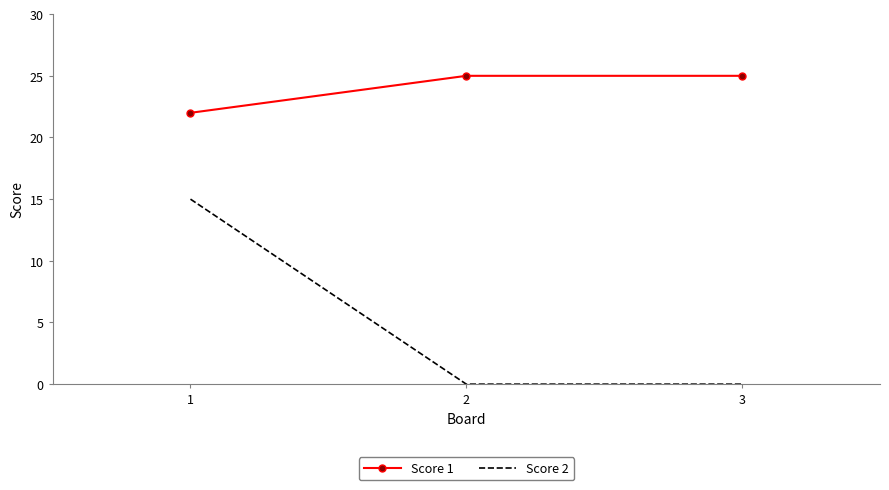

At 3, list the series in order from smallest to largest.

Score 2, Score 1